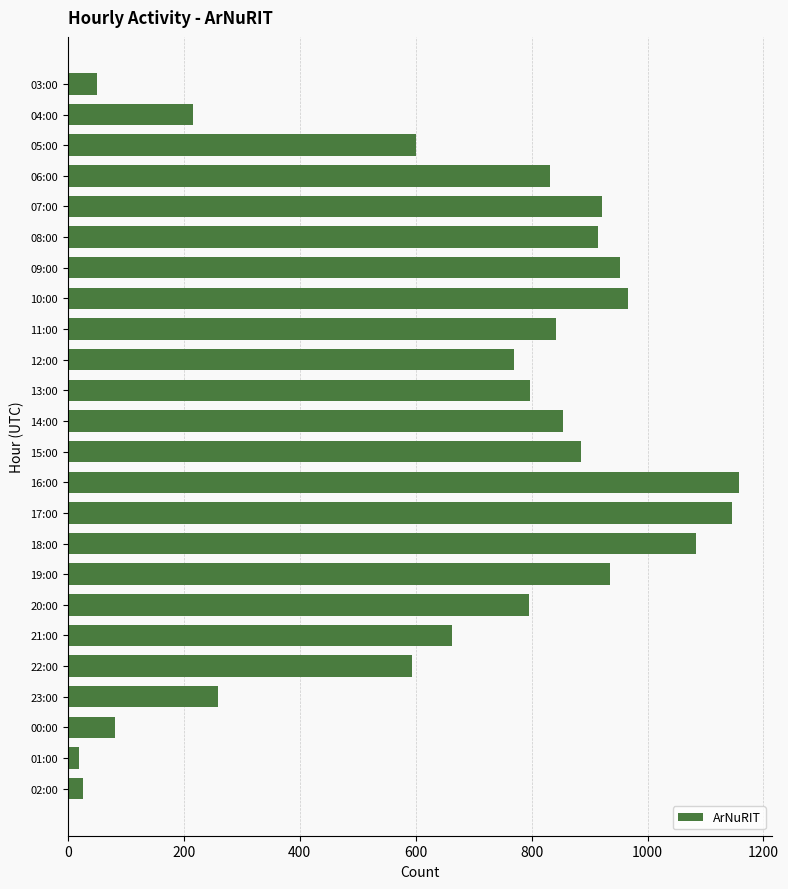

How many values are below 832?

12